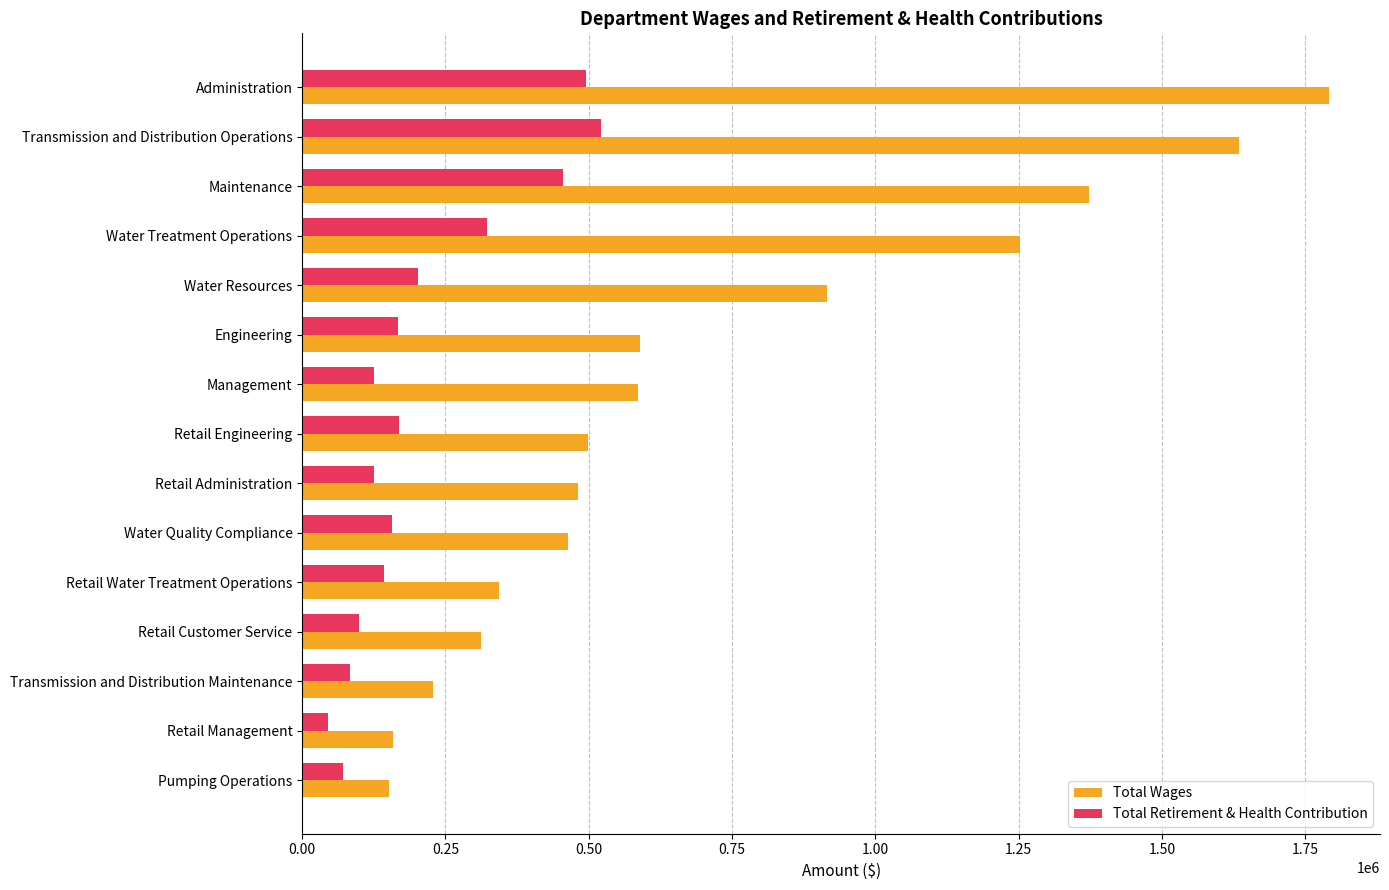

The Total Wages series shows 586257 at Management. True or false?

True